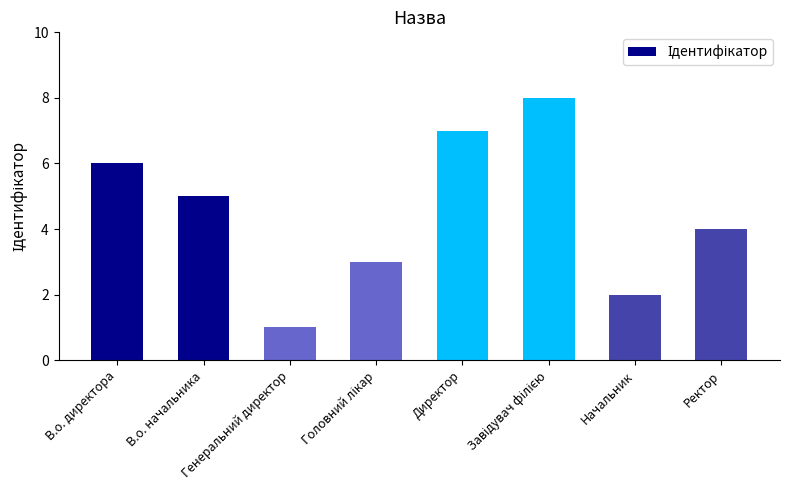

What is the difference between the maximum and minimum values?

7